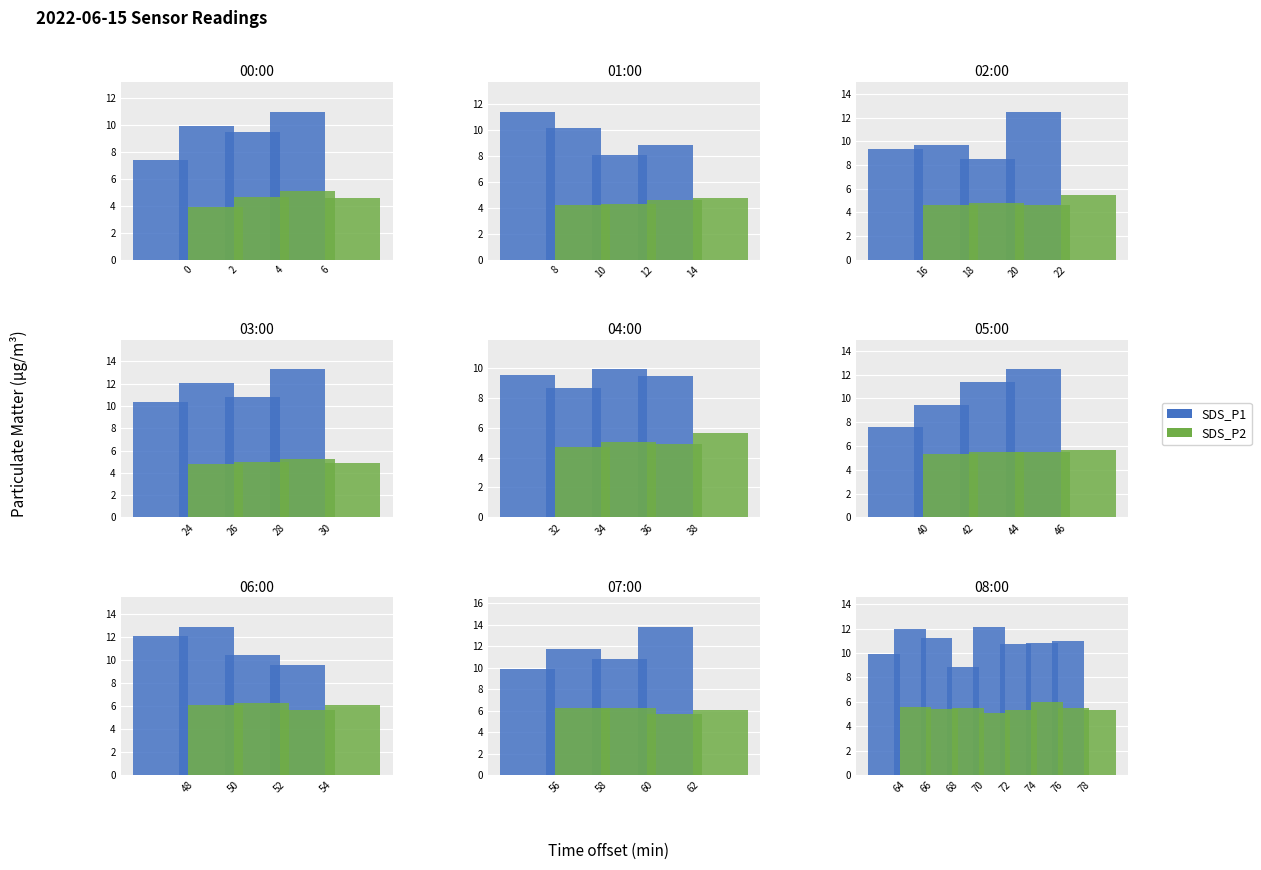

List the series in order of their overall mean, highest first.

SDS_P1, SDS_P2